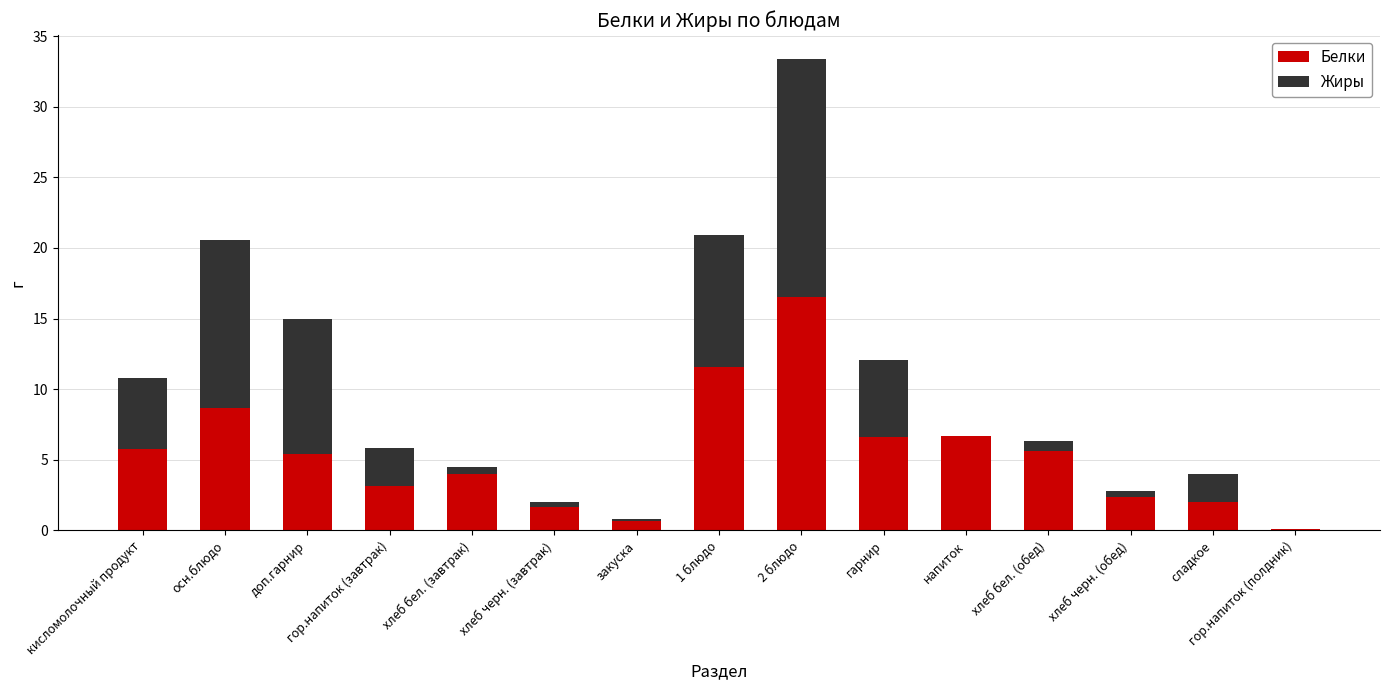

Count the number of categories in the chart.

15